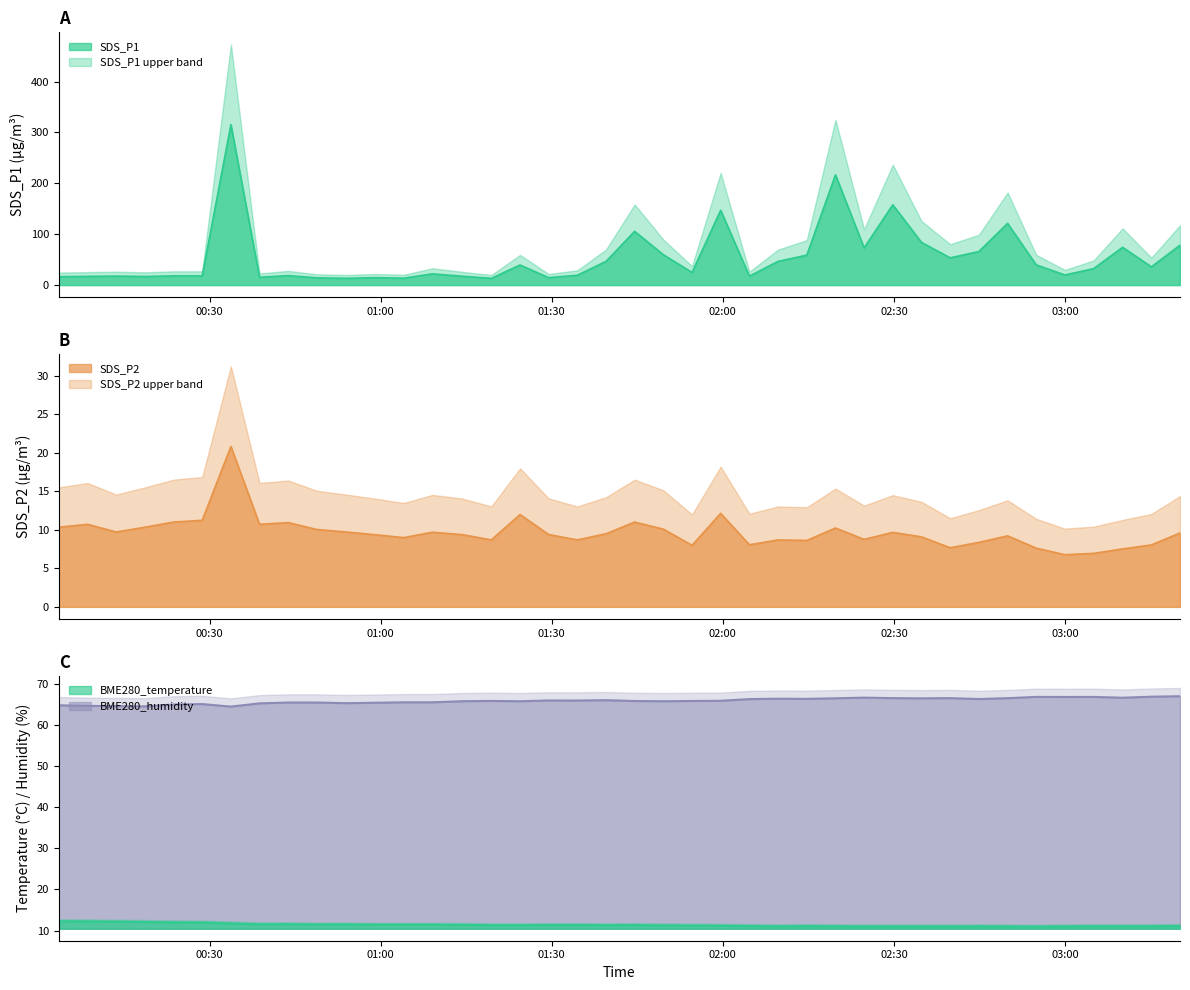

Reading right to left, what are all the values shown in this chart?

SDS_P1: 78.4	35.8	74.2	32.2	19.8	39.6	121.2	65.9	53.5	83.8	157.7	73.1	216.6	58.8	46.5	17.4	147.1	24.8	59.6	105.6	46.5	19.3	14.5	39.5	13.2	17.2	22.0	13.5	14.5	13.2	14.1	18.6	15.3	315.4	18.0	18.0	16.8	17.5	17.0	16.4
SDS_P2: 9.6	8.1	7.5	7.0	6.8	7.6	9.2	8.4	7.7	9.1	9.7	8.8	10.2	8.6	8.7	8.1	12.2	8.0	10.1	11.0	9.5	8.7	9.4	12.0	8.7	9.4	9.7	9.0	9.4	9.7	10.1	10.9	10.7	20.9	11.2	11.0	10.3	9.7	10.7	10.3
BME280_temperature: 11.1	11.1	11.0	11.0	11.0	10.9	11.0	11.0	11.0	11.0	11.0	11.0	11.0	11.1	11.0	11.1	11.2	11.2	11.2	11.3	11.3	11.3	11.3	11.3	11.3	11.4	11.4	11.4	11.4	11.5	11.4	11.5	11.5	11.7	11.9	12.0	12.1	12.2	12.2	12.2
BME280_humidity: 66.9	66.8	66.6	66.8	66.8	66.8	66.5	66.2	66.5	66.4	66.5	66.6	66.4	66.3	66.3	66.2	65.8	65.8	65.7	65.8	66.0	65.9	65.9	65.7	65.8	65.7	65.5	65.5	65.3	65.2	65.4	65.4	65.2	64.4	65.0	64.9	64.5	64.5	64.6	64.7